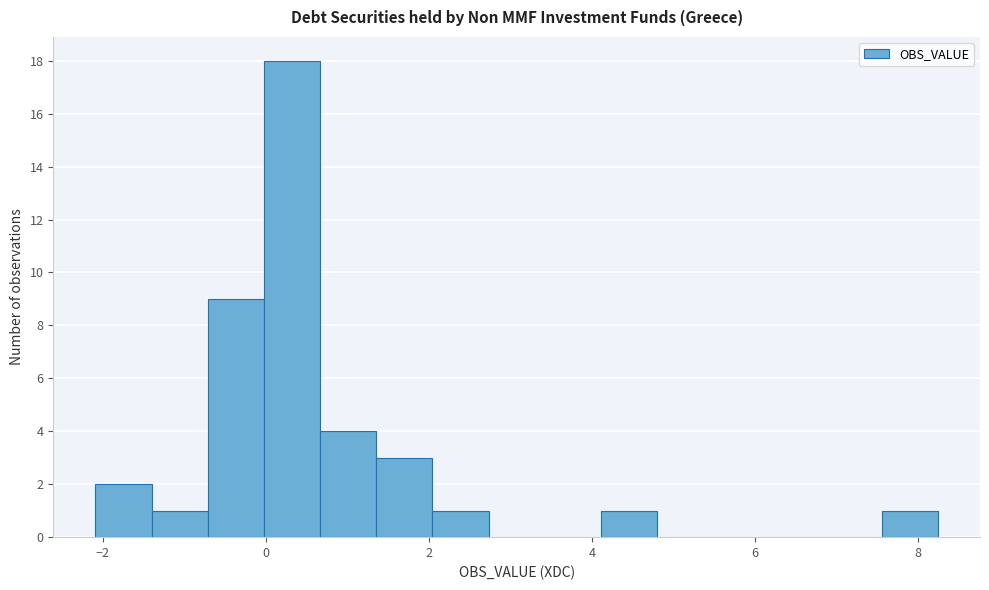

Read against the x-axis, roughly where is the centre of the tallest bar?

0.4